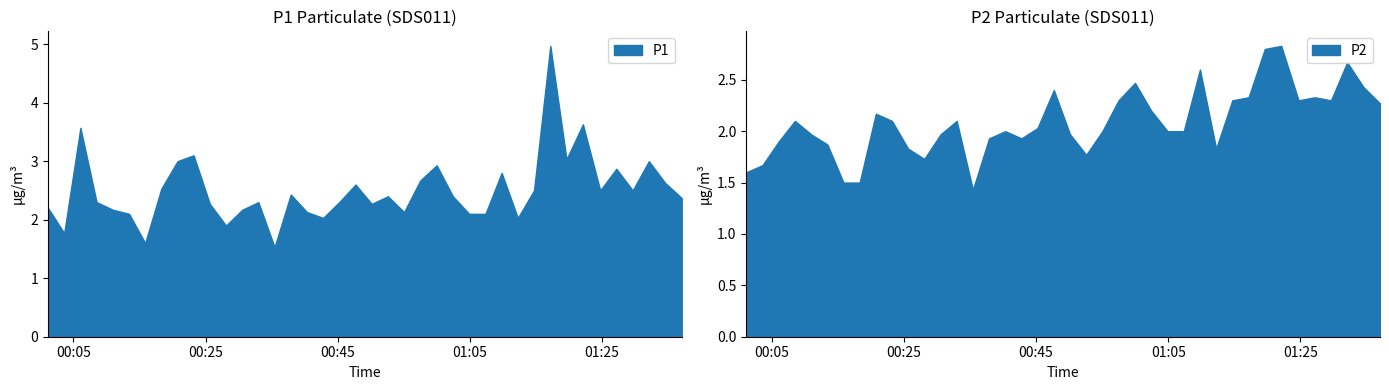

What is the total value across all series at 2022-07-05T01:12:15?

3.9